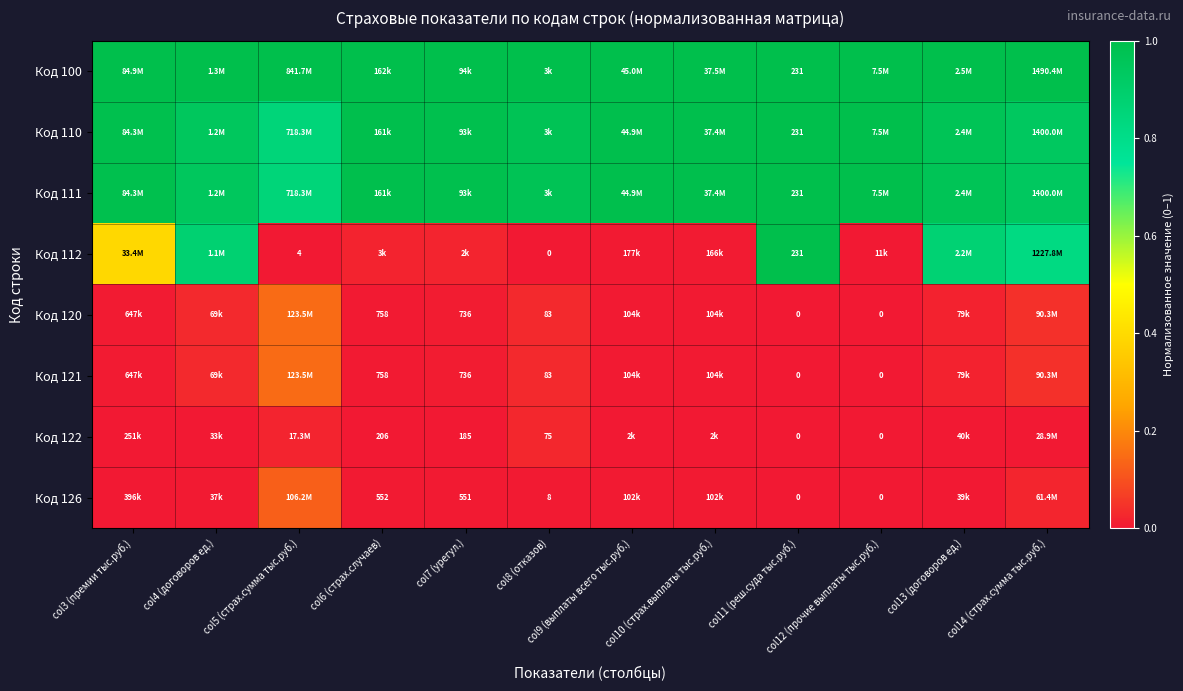

List the series in order of their peak value, highest first.

Код 100, Код 110, Код 111, Код 112, Код 120, Код 121, Код 126, Код 122